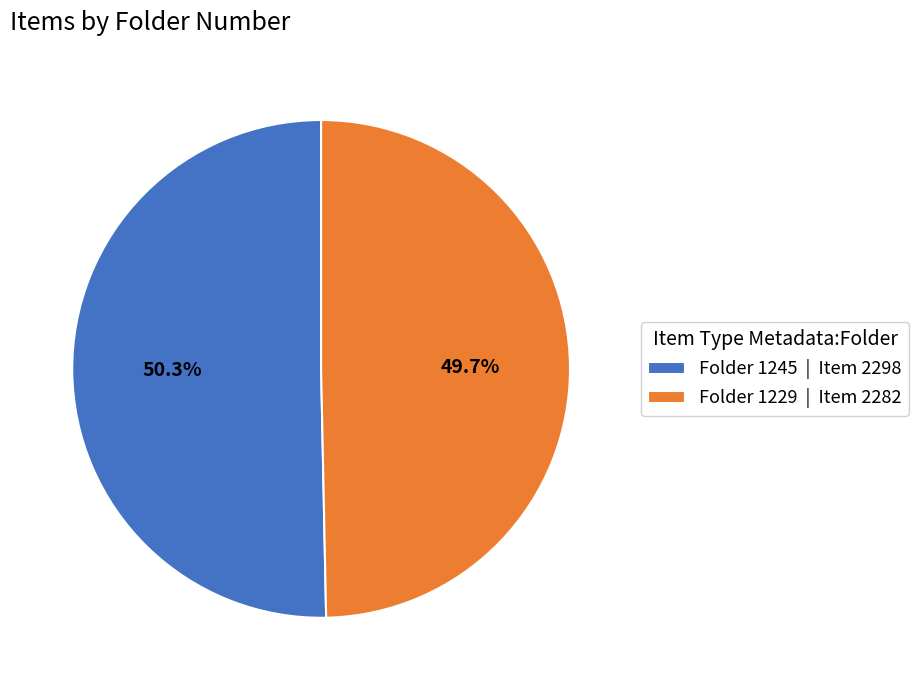

Rank the categories by value from lowest to highest.

Folder 1229 | Item 2282, Folder 1245 | Item 2298